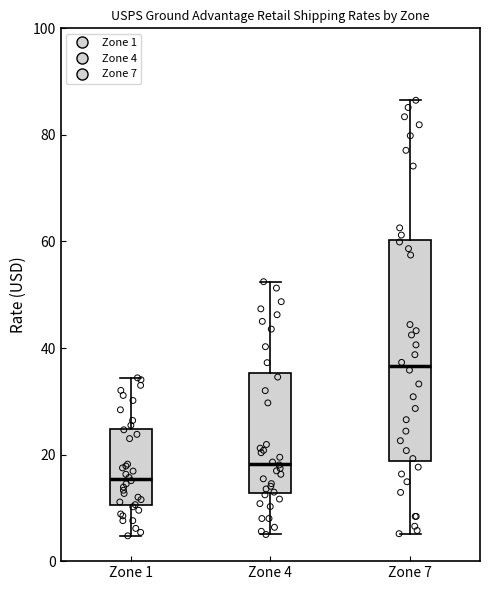

Reading left to right, read every box against the y-axis: the position of its median line, the range the box covers, and the ends of its whiskers. The values are not printed on the chart, so give them approximately, as read against the axis.

Zone 1: median 16, box 10 to 24, whiskers 4 to 34
Zone 4: median 18, box 12 to 36, whiskers 6 to 52
Zone 7: median 36, box 18 to 60, whiskers 6 to 86